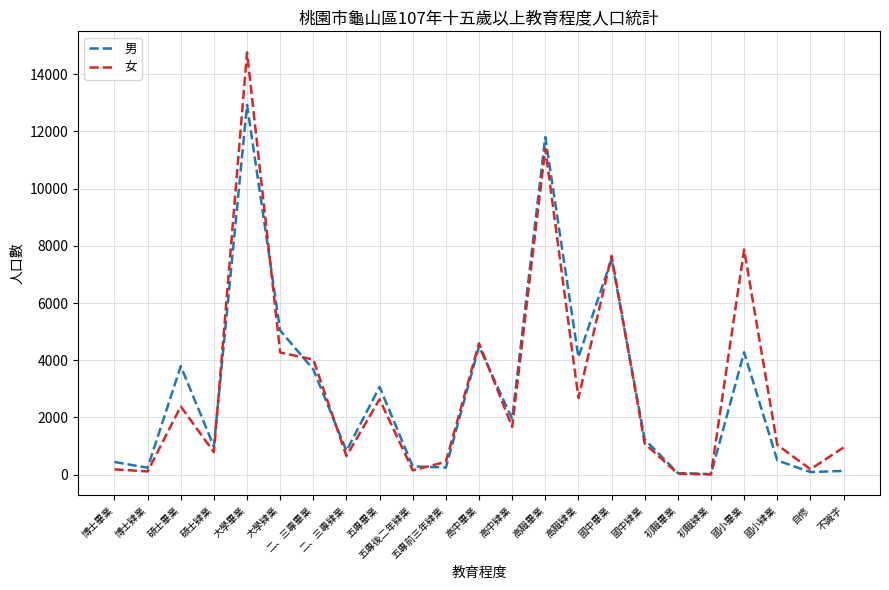

Which category has the highest value across all series?

大學畢業